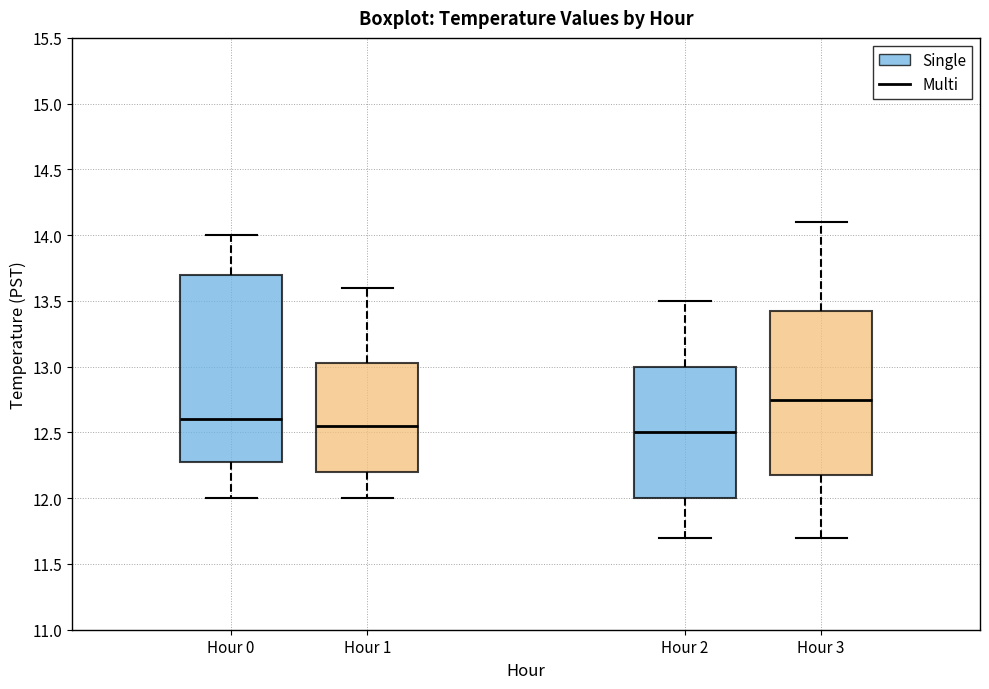

Where does the upper whisker of the box for Hour 0 end on the y-axis? The values are not printed on the chart, so give them approximately, as read against the axis.

14.00